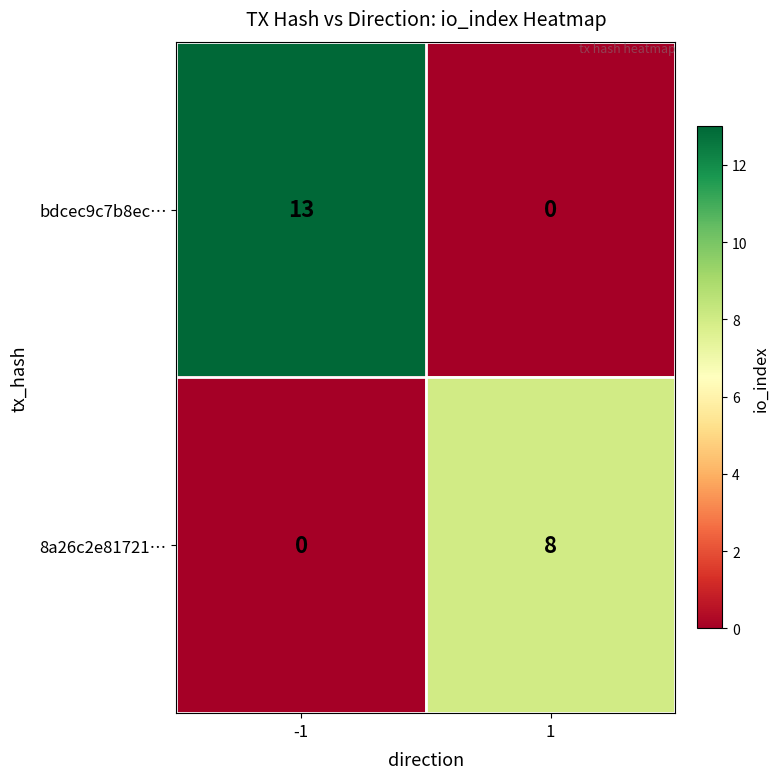

What is the difference between the 8a26c2e81721… values at 1 and -1?

8